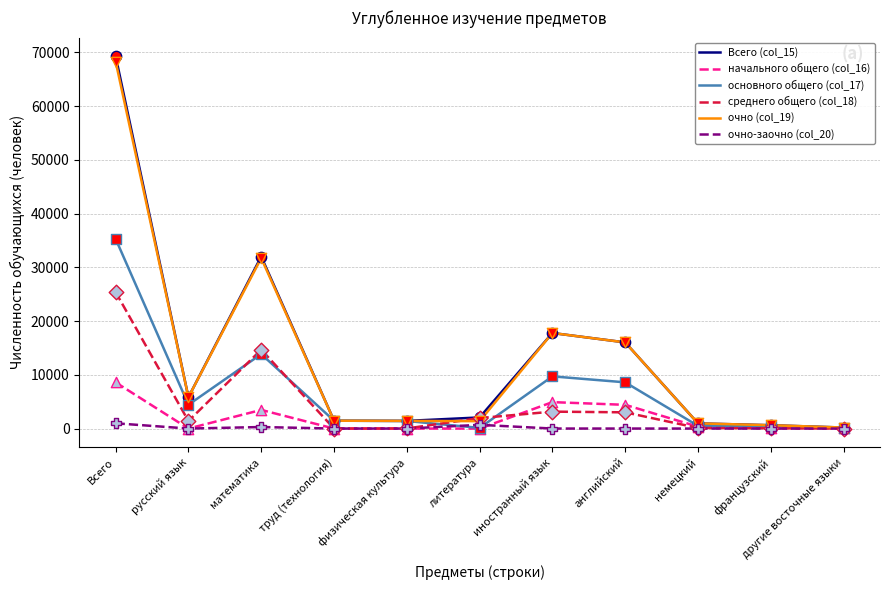

Which series has the largest range (max minus min)?

Всего (col_15)